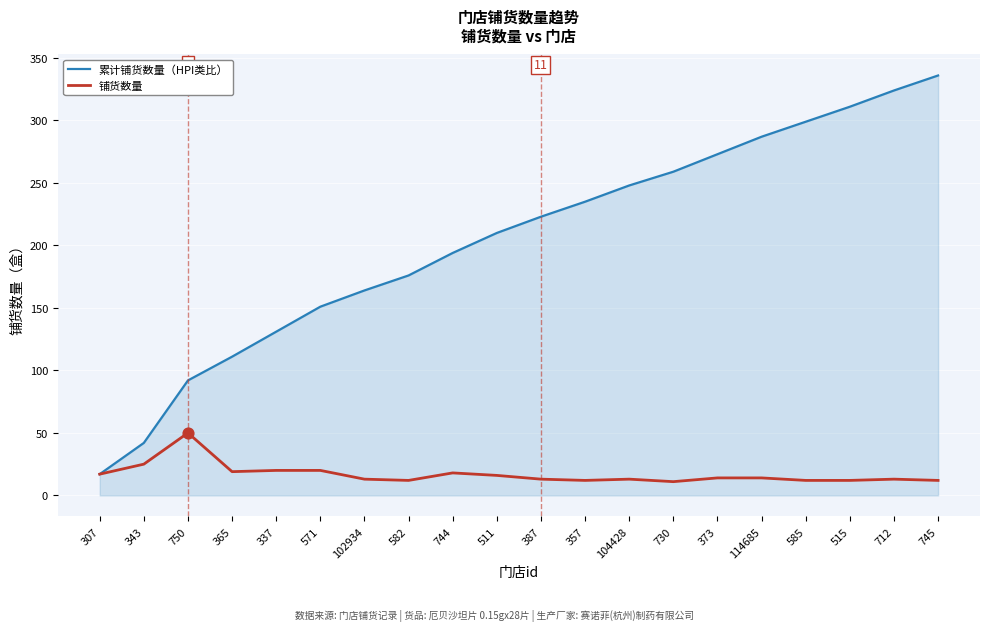

Which series has the widest spread of values?

累计铺货数量（HPI类比）